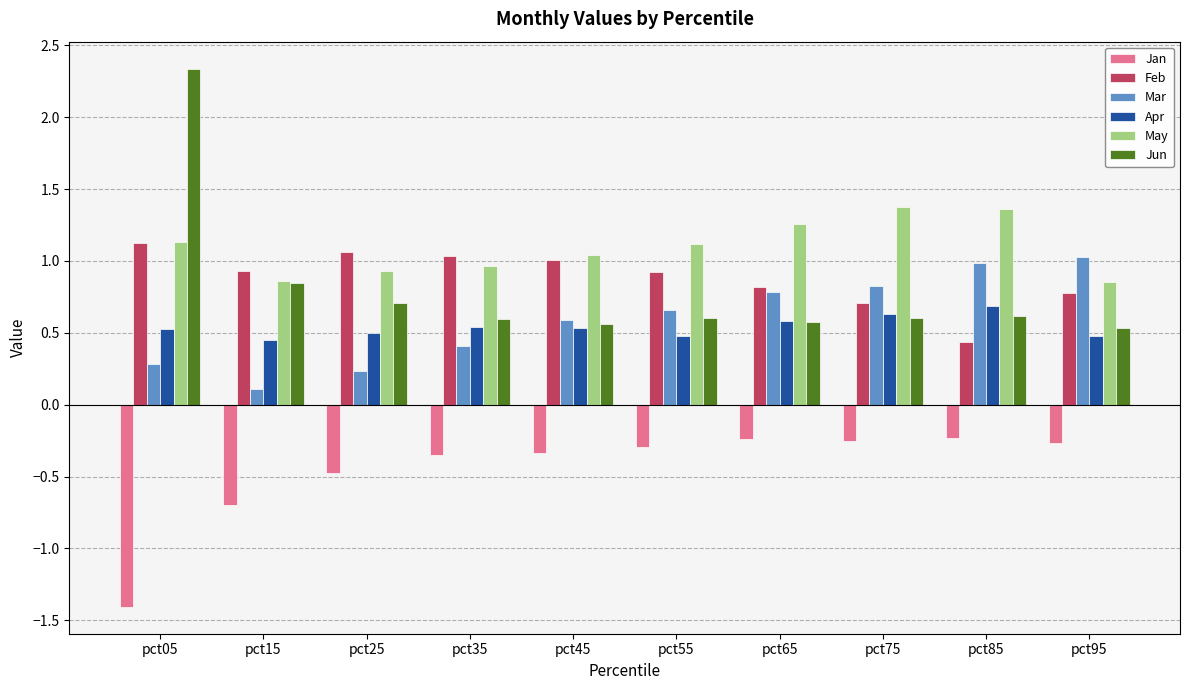

Which series has the widest spread of values?

Jun